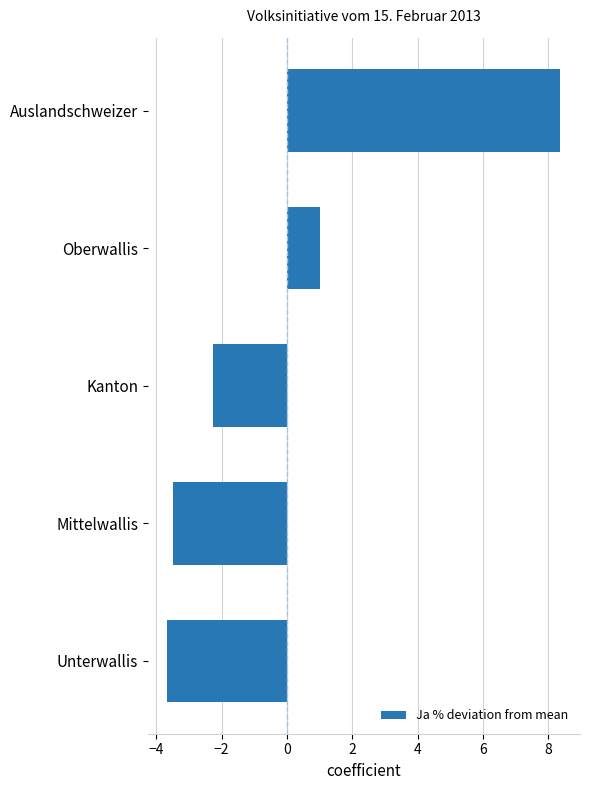

What is the change in value from Unterwallis to Kanton?

+1.4